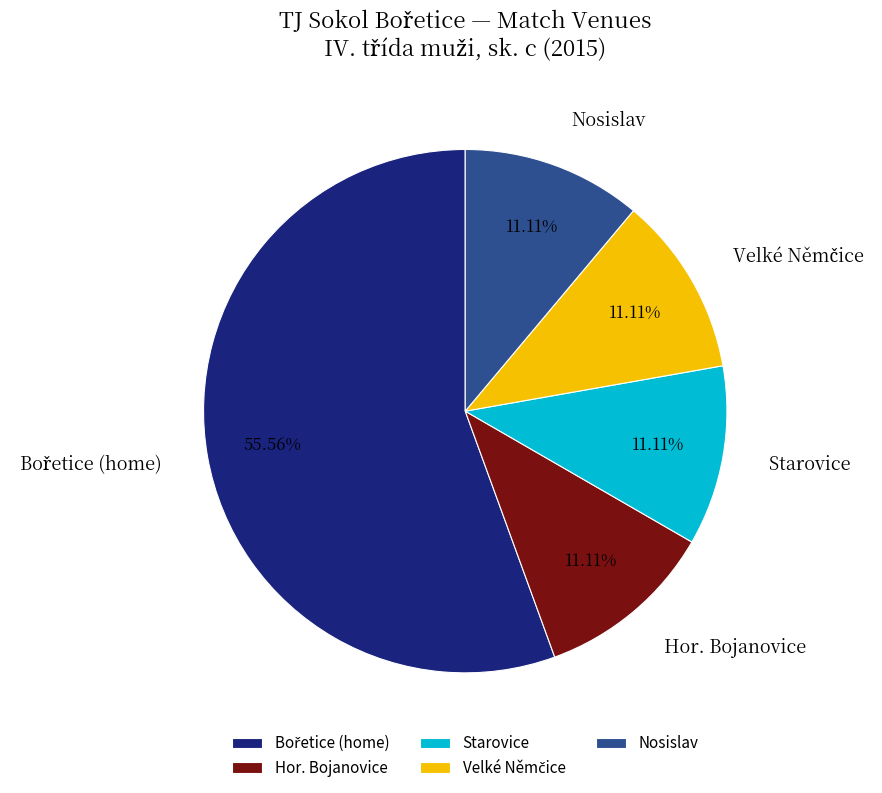

Approximately how many times larger is the value at Starovice compared to Nosislav?

1.0